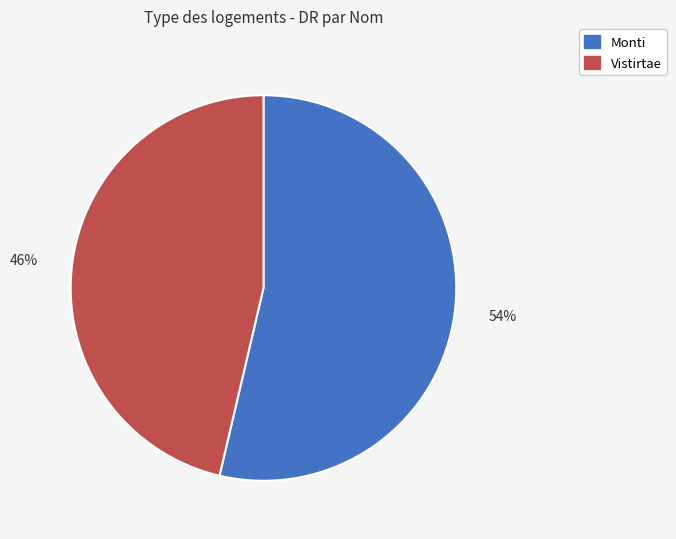

True or false: Vistirtae accounts for 59% of the total.

False